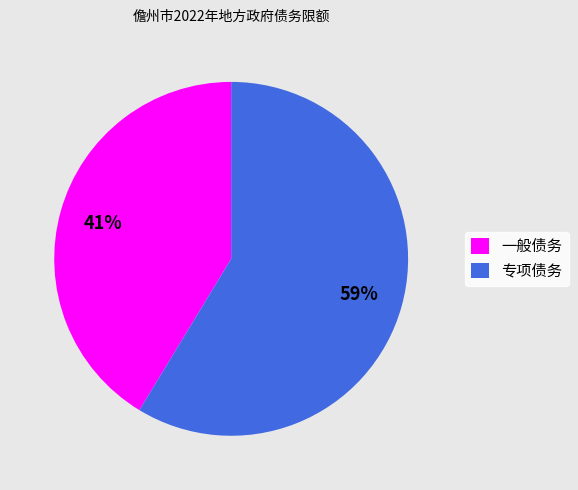

Is it true that 专项债务 is 73% of the pie?

False